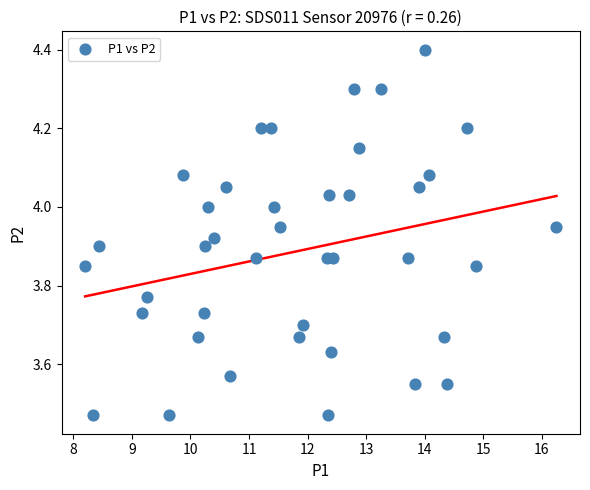

What is the range of X values (max minus min)?

8.1